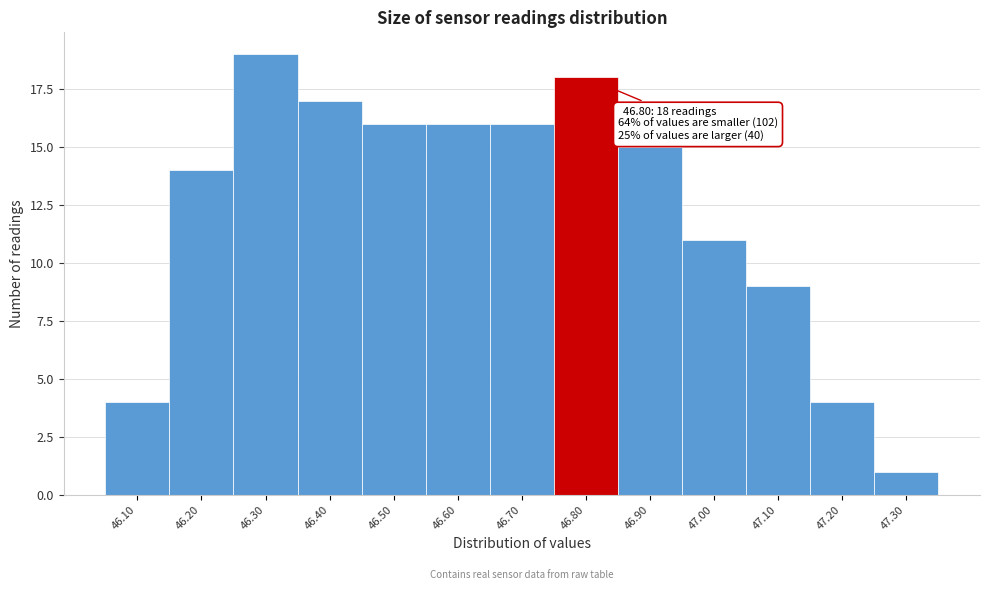

Over which range of the x-axis is the bar tallest?

46.25 to 46.35